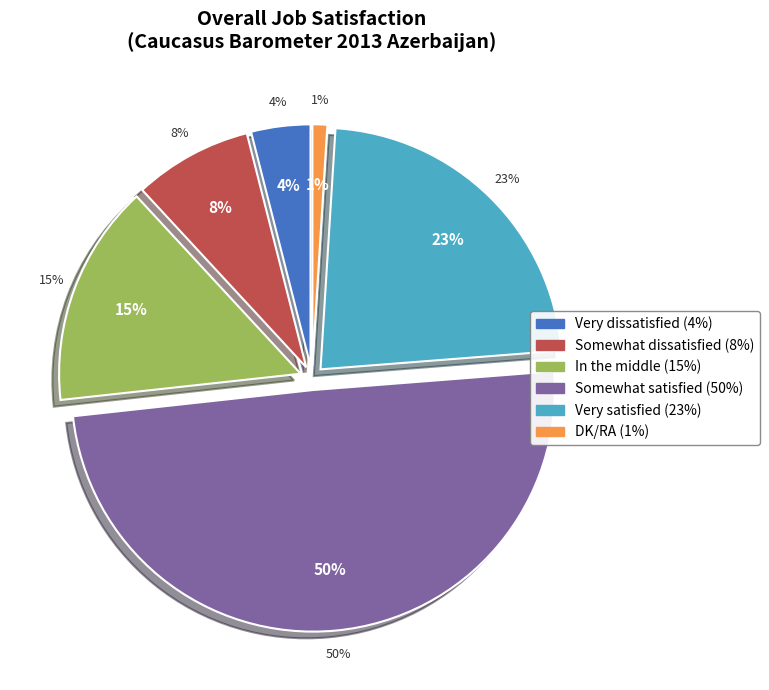

True or false: Very dissatisfied accounts for 4% of the total.

True